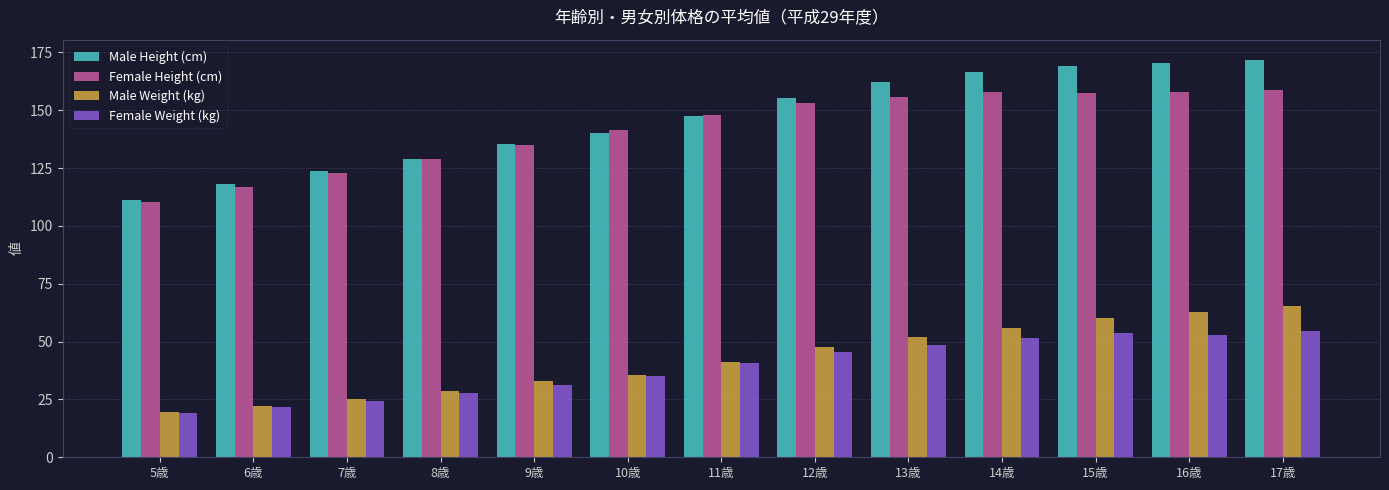

What is the maximum value for Female Weight (kg)?

54.6